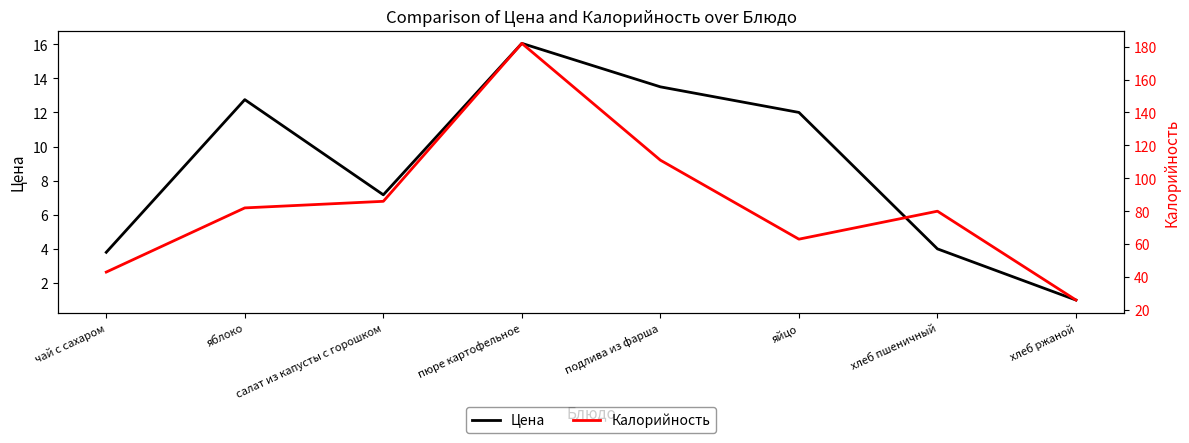

What is the maximum value for Калорийность?

182.0